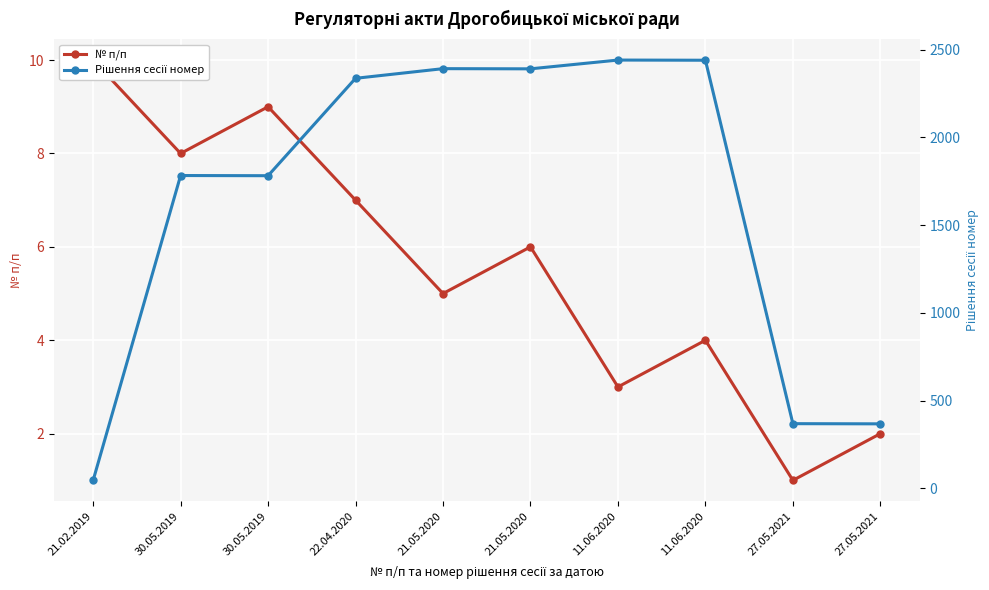

True or false: № п/п and Рішення сесії номер cross at least once.

False